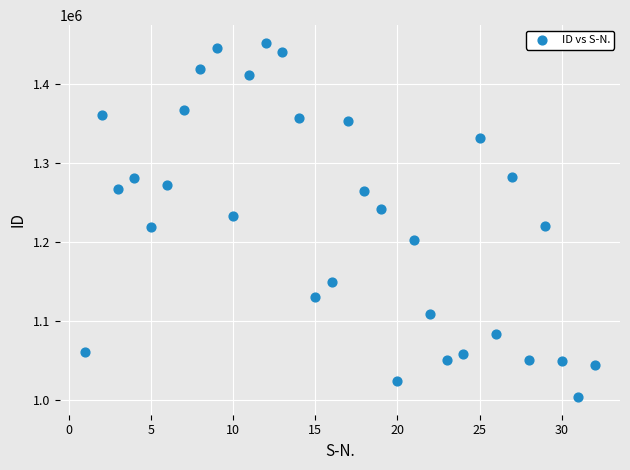

What is the range of X values (max minus min)?

31